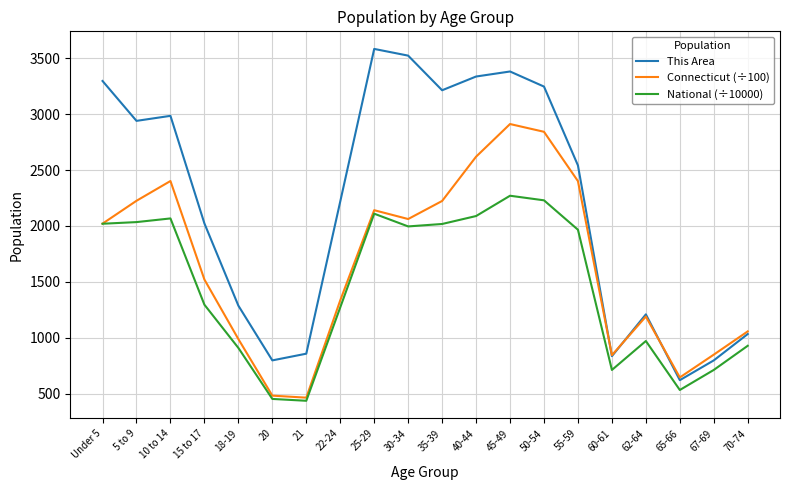

At which label is Connecticut (÷100) closest to 1688?

15 to 17